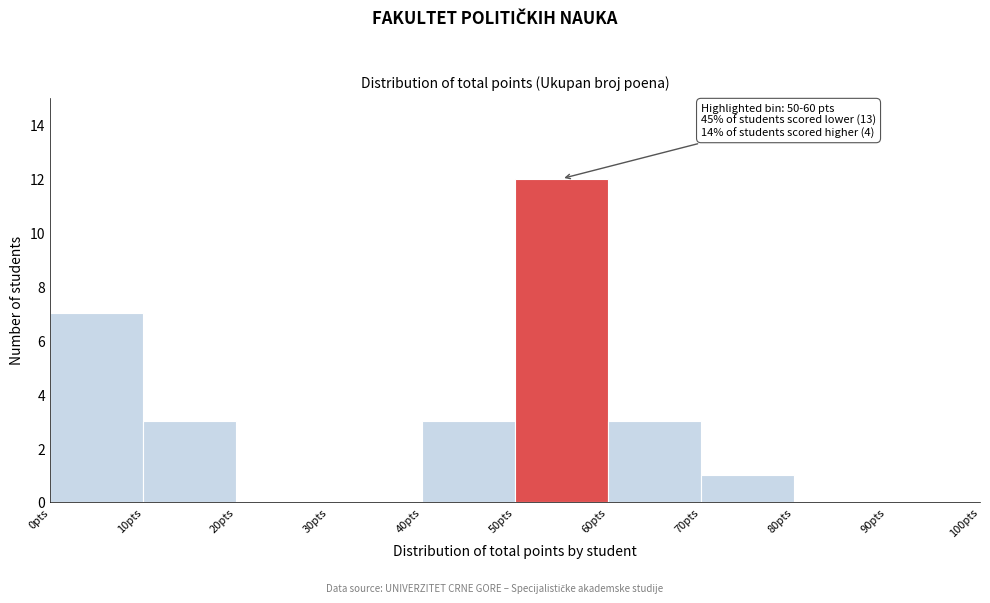

Which range on the x-axis has the tallest bar?

50 to 60